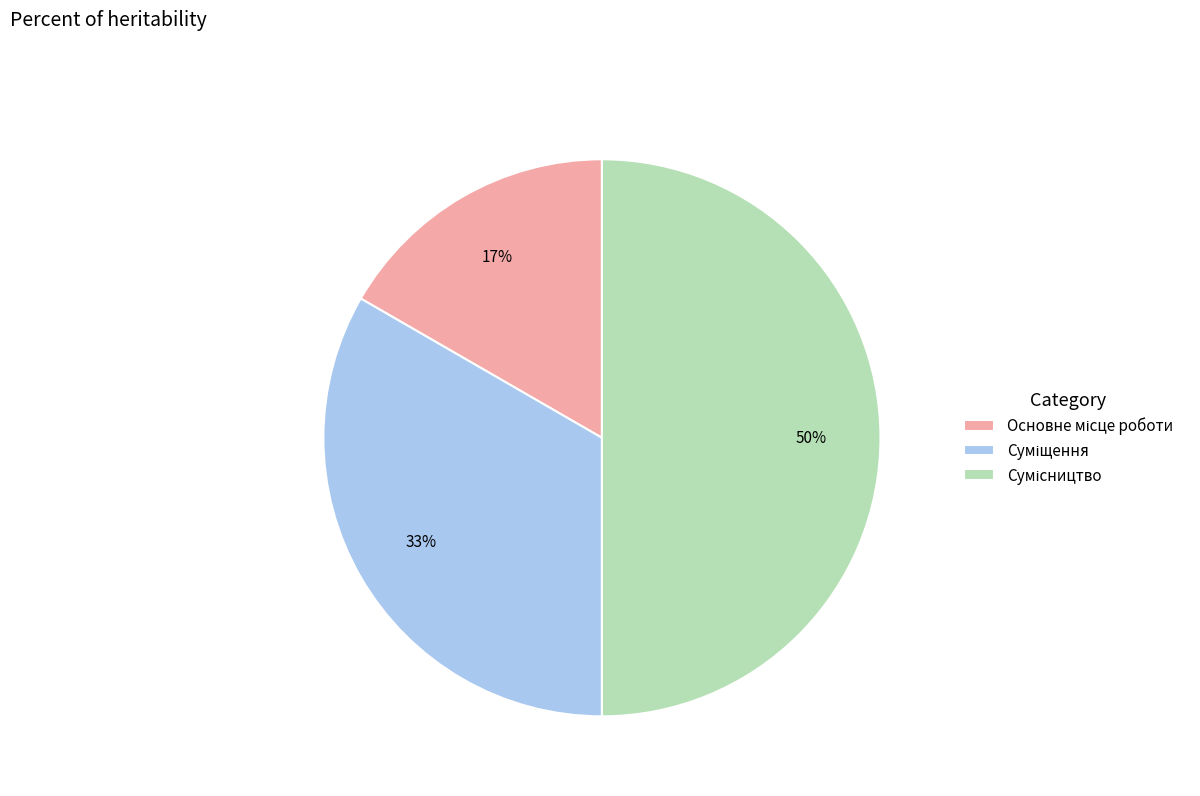

To the nearest percent, what is the average slice percentage?

33%